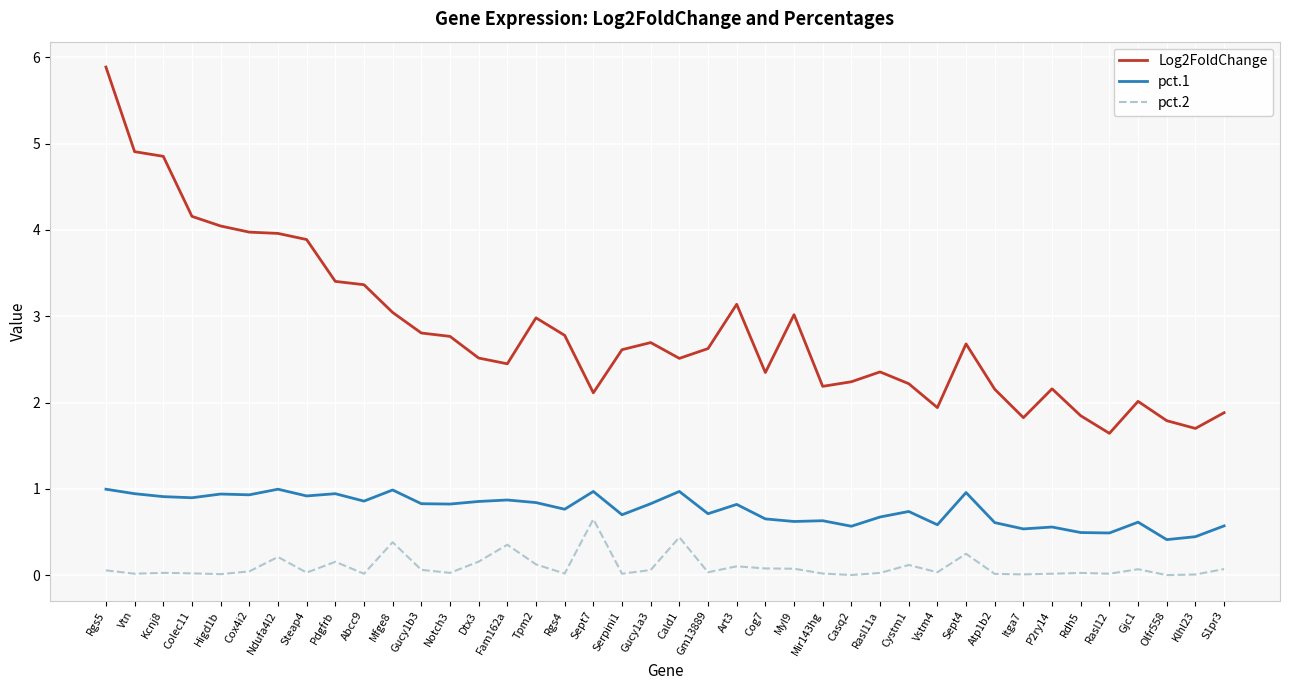

What is the maximum value shown in the chart?

5.9